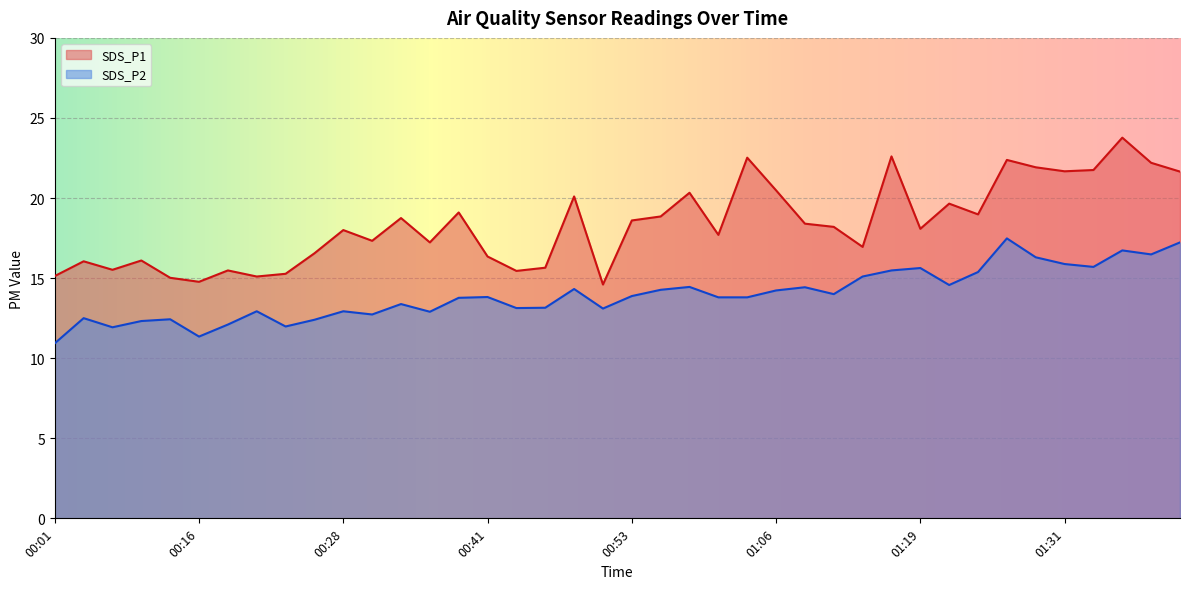

The SDS_P1 series shows 15.1 at 00:01. True or false?

True